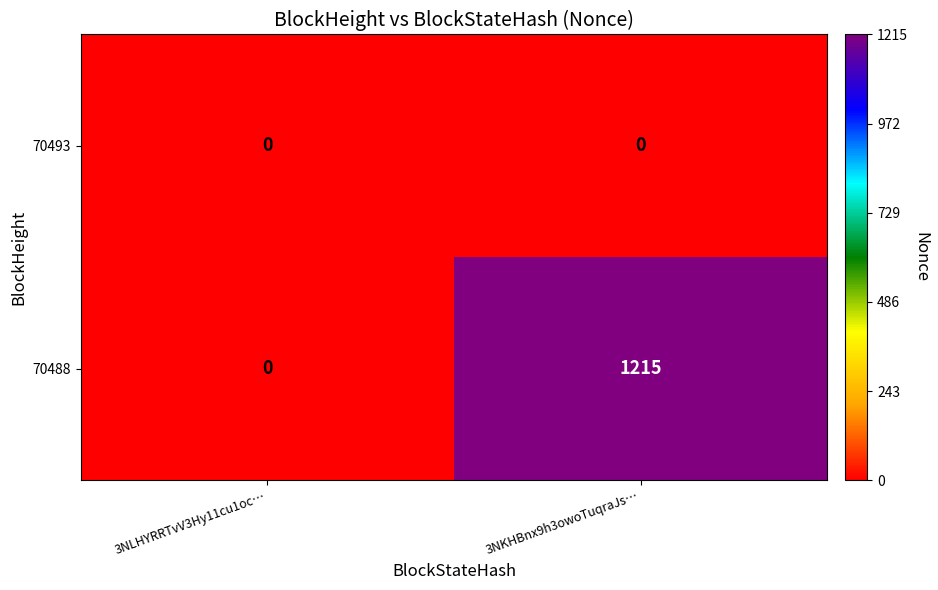

True or false: 70488 has a value of 0 at 3NLHYRRTvV3Hy11cu1oc….

True